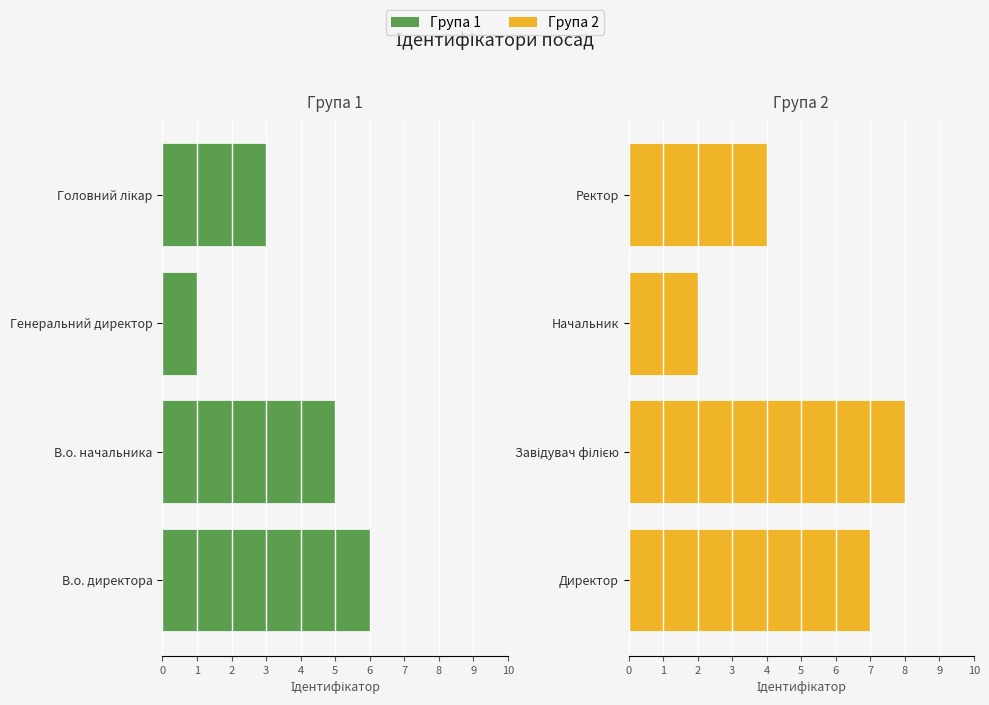

What is the difference between the highest and lowest values at 0?

1